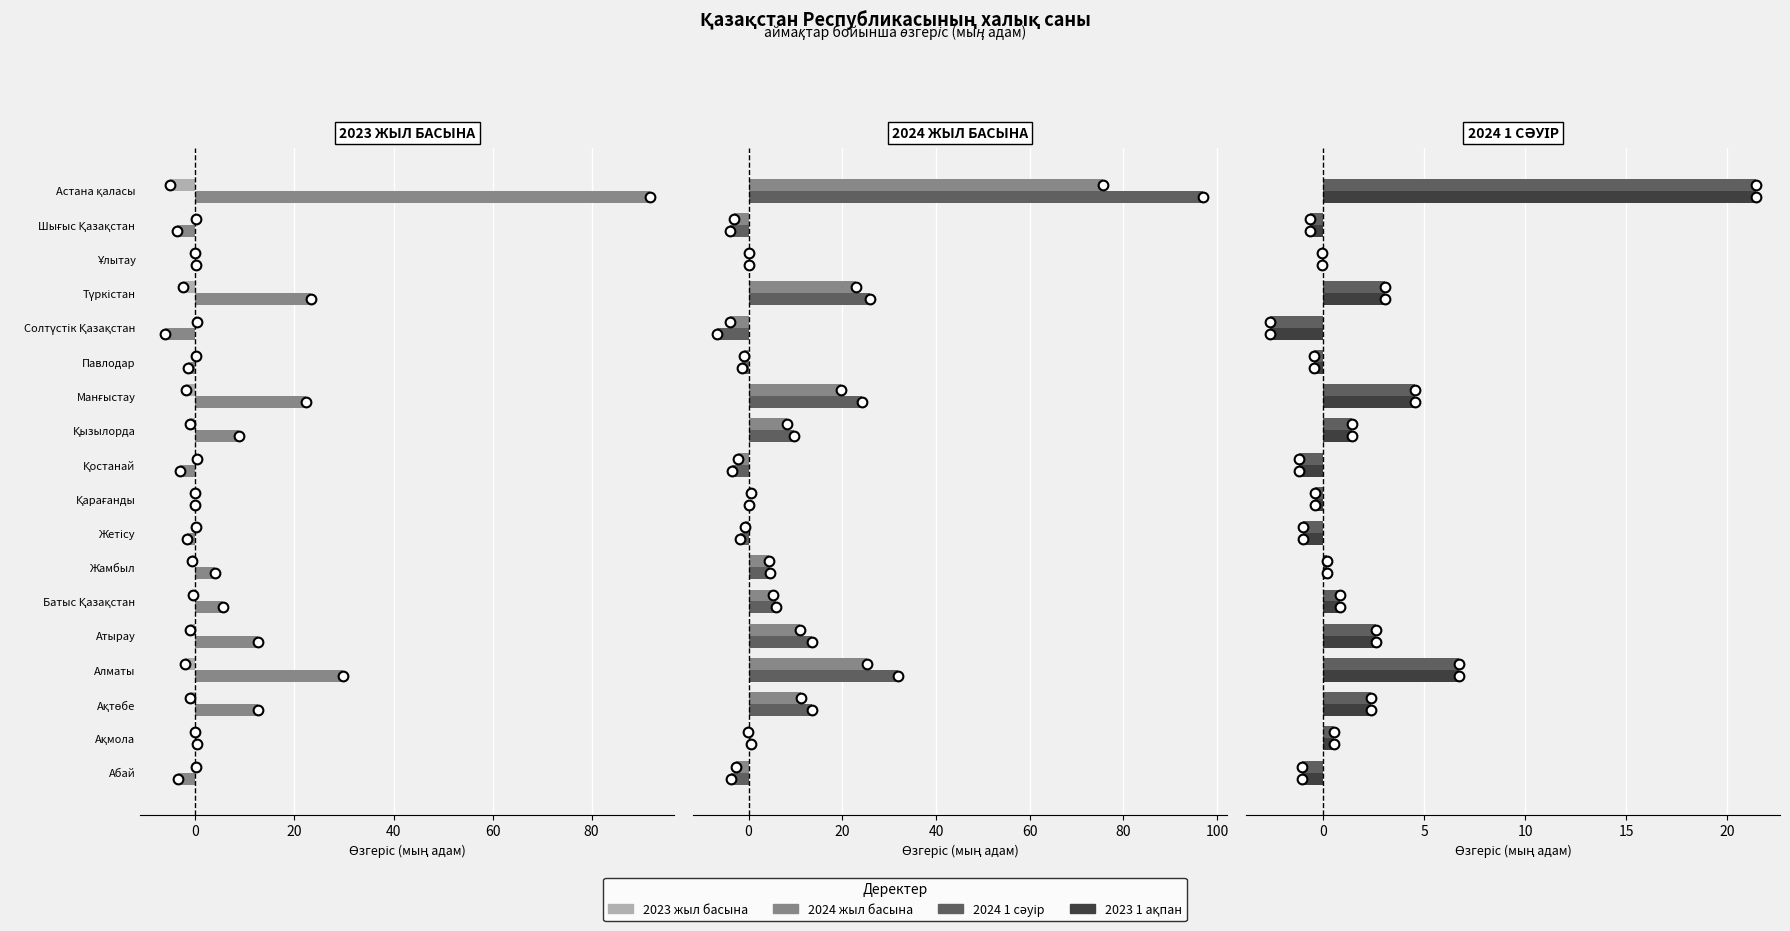

Between Ақтөбе and Шығыс Қазақстан, which series saw the biggest shift?

2024 жыл басына